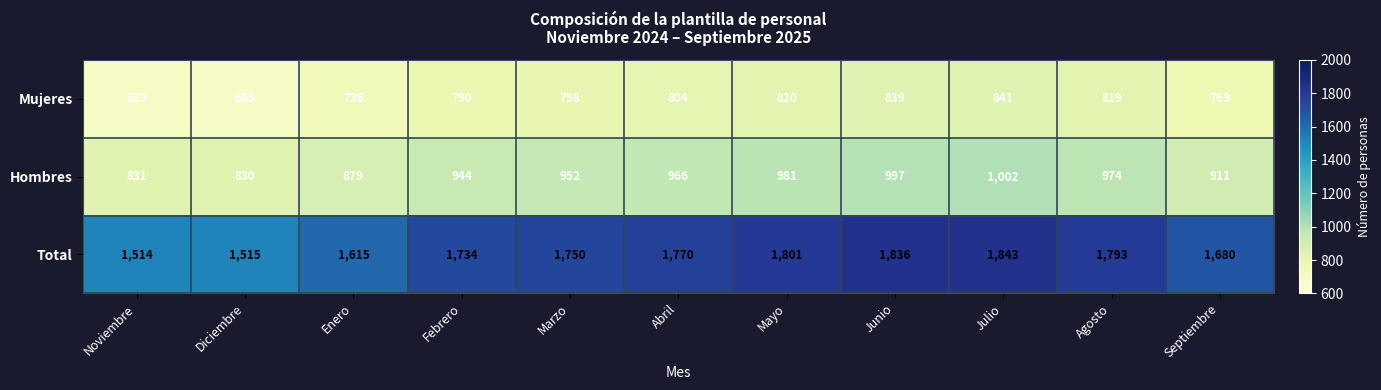

Is the value of Hombres at Julio greater than the value of Total at Noviembre?

No